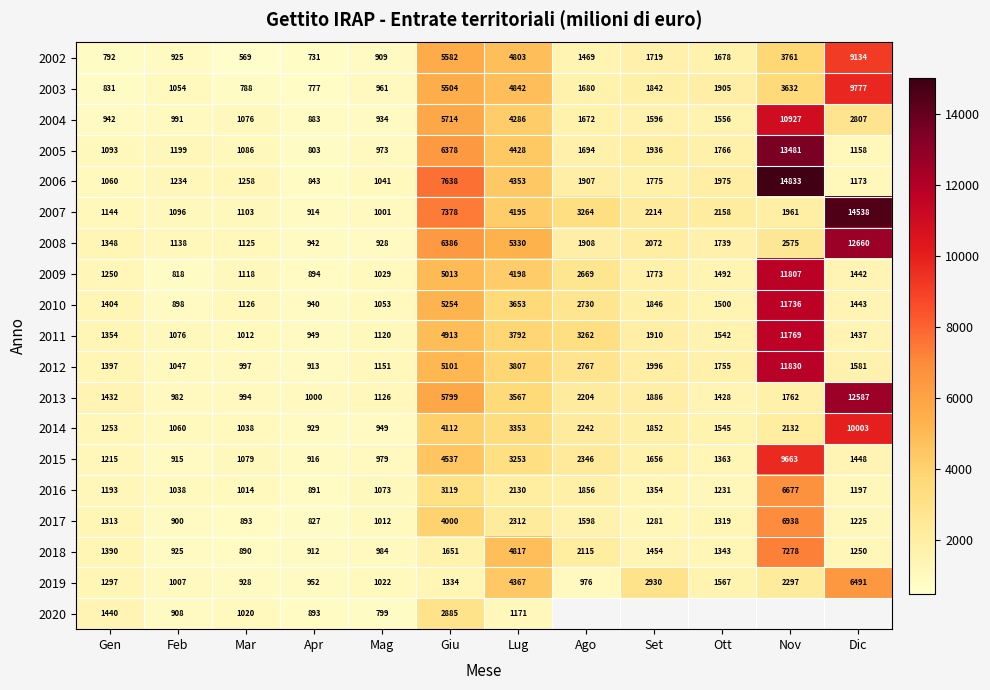

Is the value of 2016 at Dic greater than the value of 2013 at Set?

No